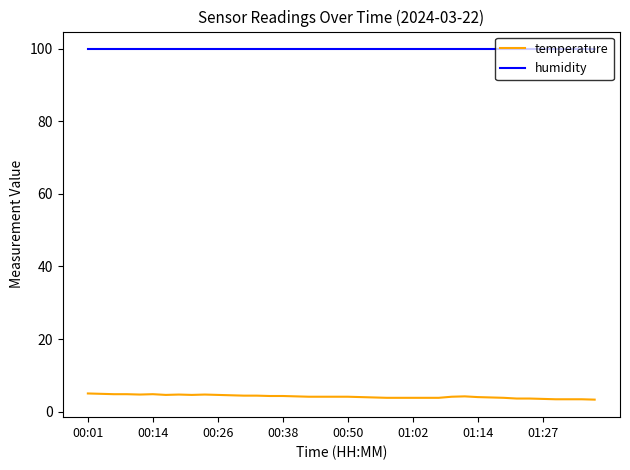

True or false: temperature and humidity cross at least once.

False